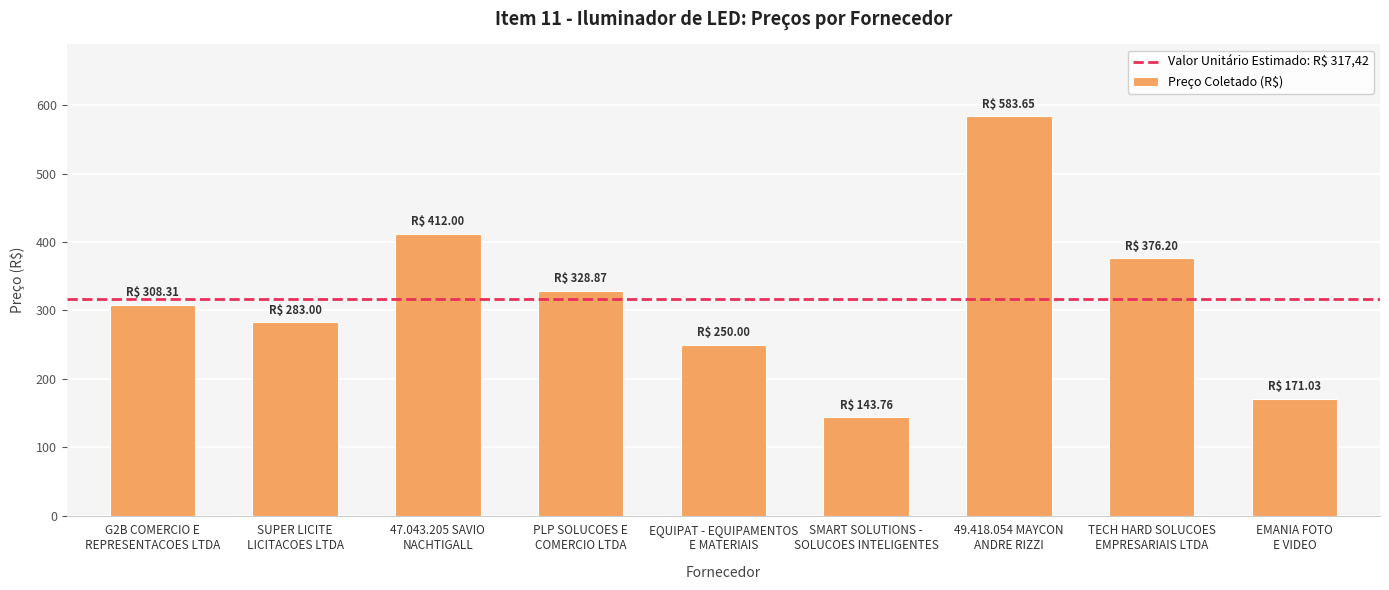

What is the difference between the second highest and second lowest values?

241.0